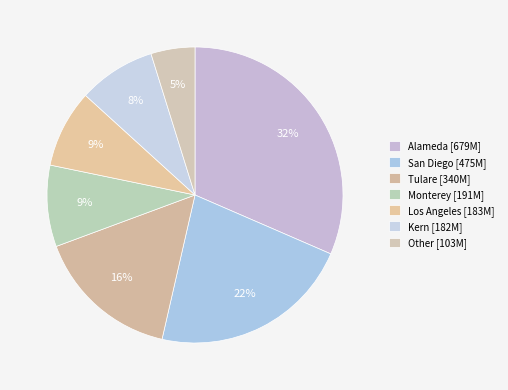

Is the sum of Kern and San Diego greater than half?

No